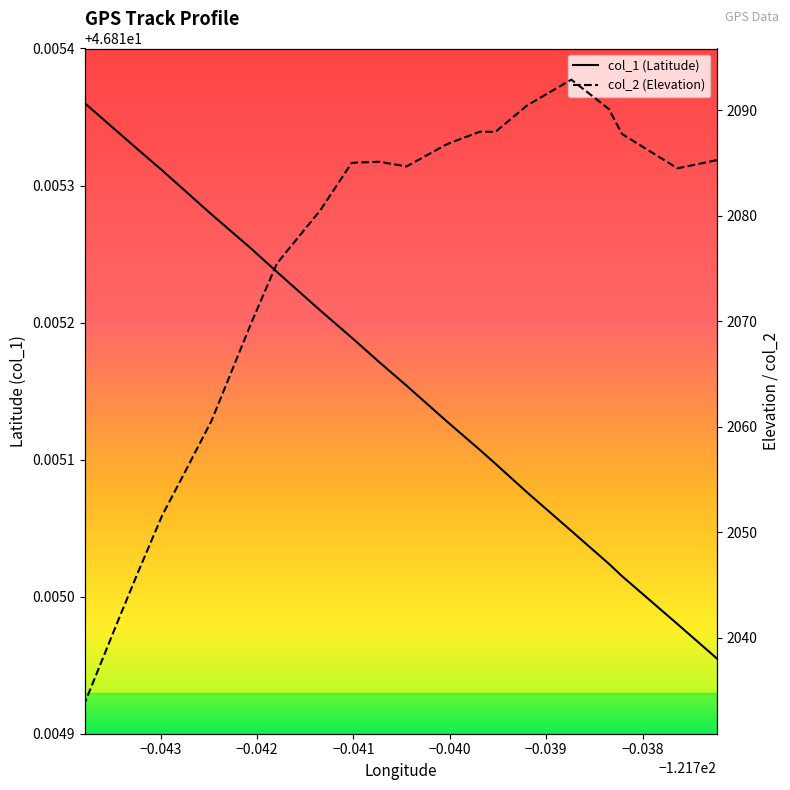

At how many categories does at least one series exceed 239?

21